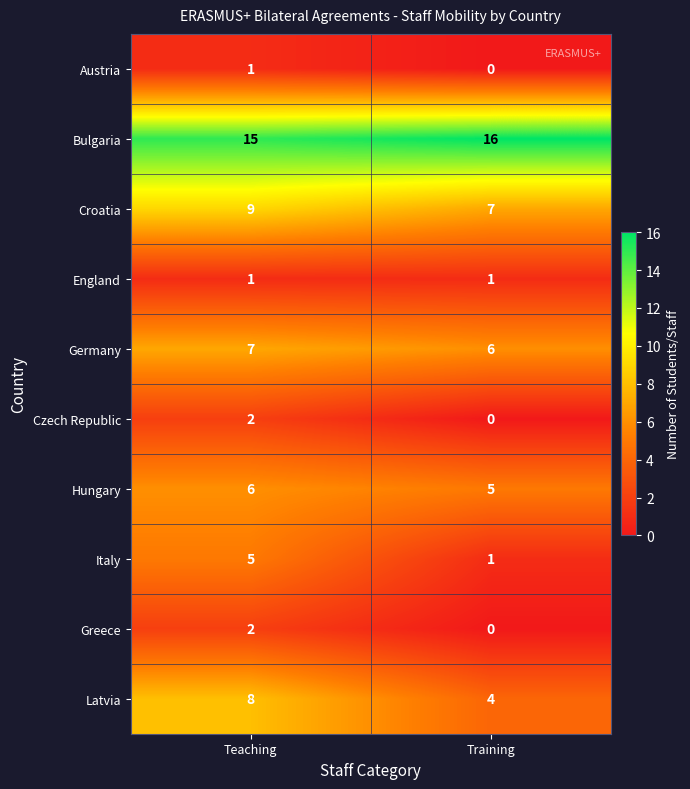

What is the sum of all Bulgaria values?

31